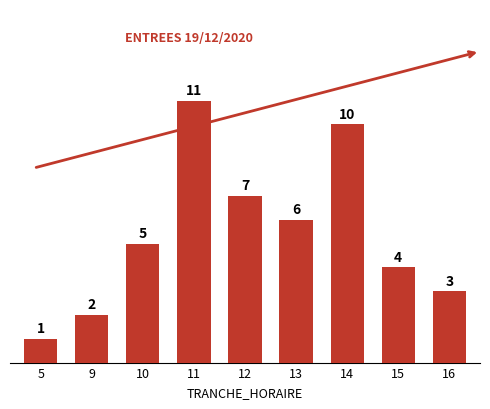

What is the smallest value displayed?

1